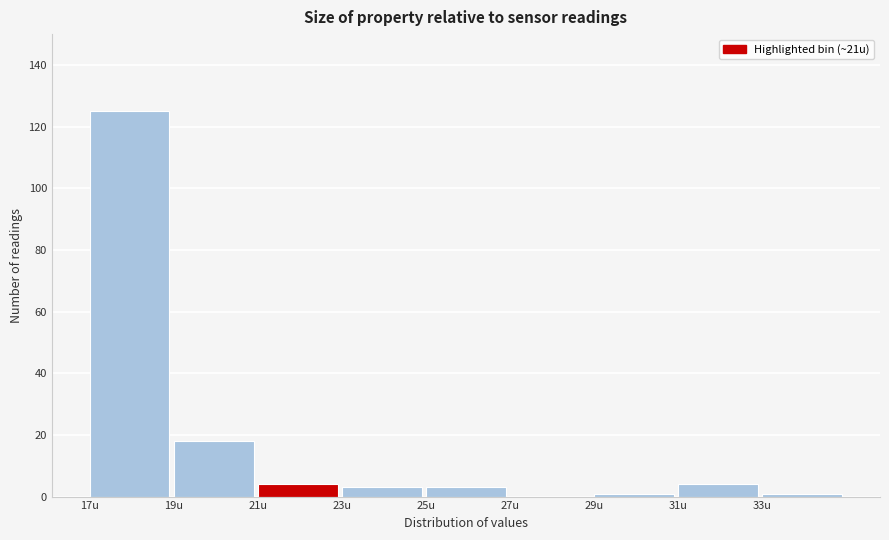

Reading left to right, transcribe this chart: for each bar, give the range it covers on the x-axis and its height. The values are not printed on the chart, so give them approximately, as read against the axis.

17 to 19: 126
19 to 21: 18
21 to 23: 4
23 to 25: 4
25 to 27: 4
27 to 29: 0
29 to 31: under 2
31 to 33: 4
33 to 35: under 2